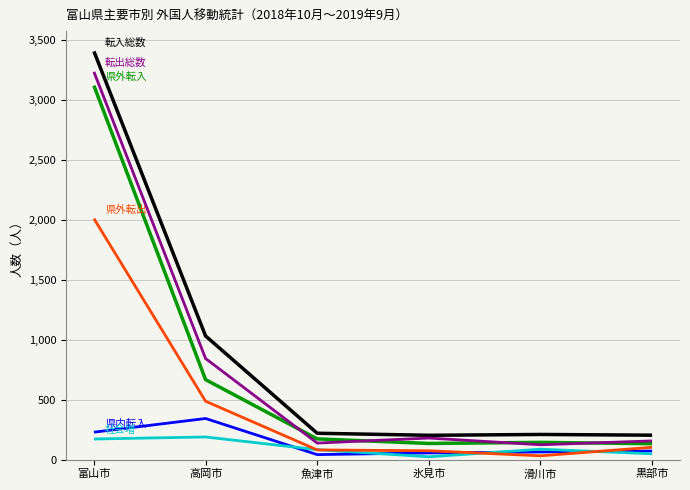

What is the minimum value shown in the chart?

23